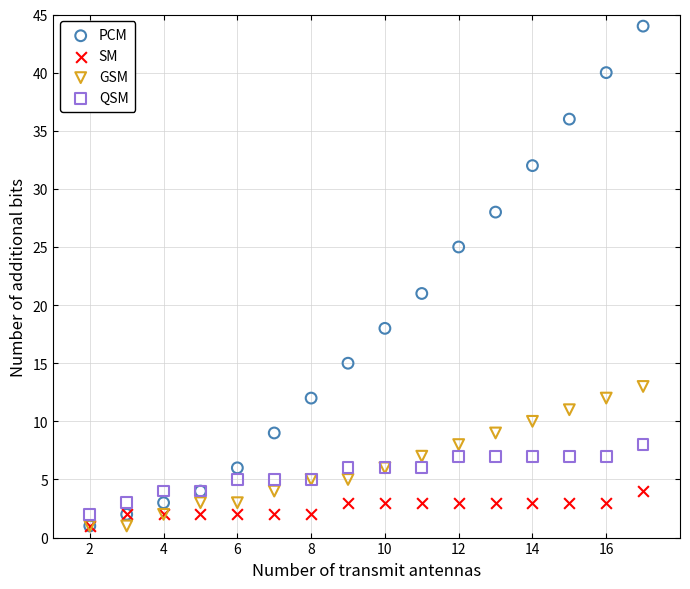

In the PCM series, what Y value is closest to 22?

21